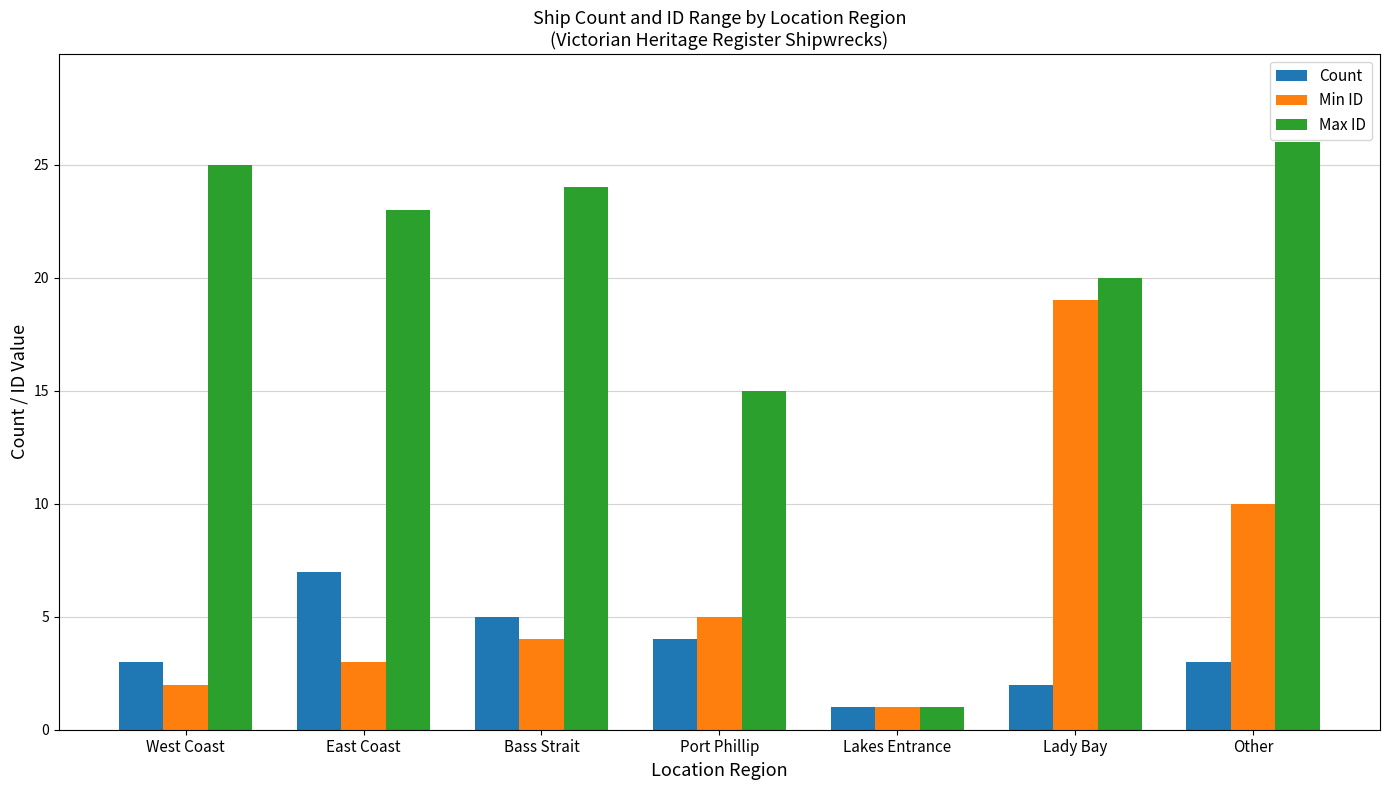

Which series has the largest total across all categories?

Max ID